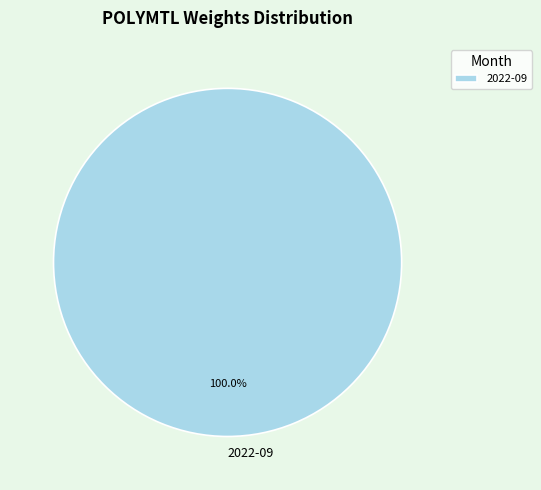

What is the majority slice?

2022-09